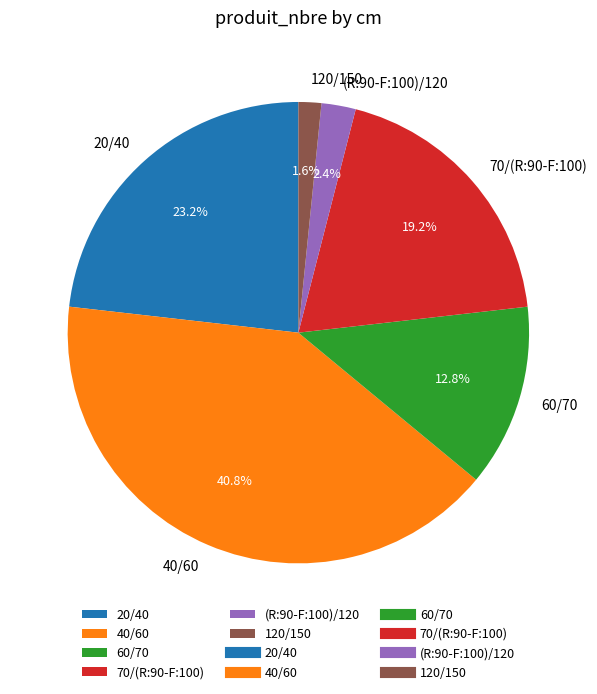

To the nearest percent, what portion does 20/40 represent?

23%